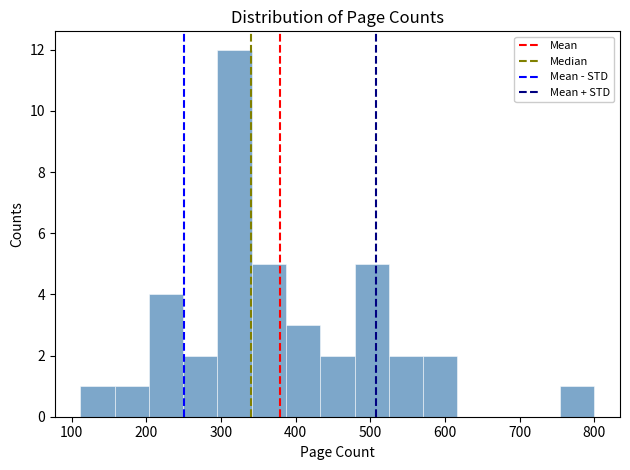

Reading left to right, list every bar in this chart as the range it spans on the x-axis followed by its height. Neither the bar edges nor the heights are printed on the chart, so give them approximately, as read against the axes.

110 to 160: 1
160 to 200: 1
200 to 250: 4
250 to 300: 2
300 to 340: 12
340 to 390: 5
390 to 430: 3
430 to 480: 2
480 to 520: 5
520 to 570: 2
570 to 620: 2
620 to 660: 0
660 to 710: 0
710 to 750: 0
750 to 800: 1